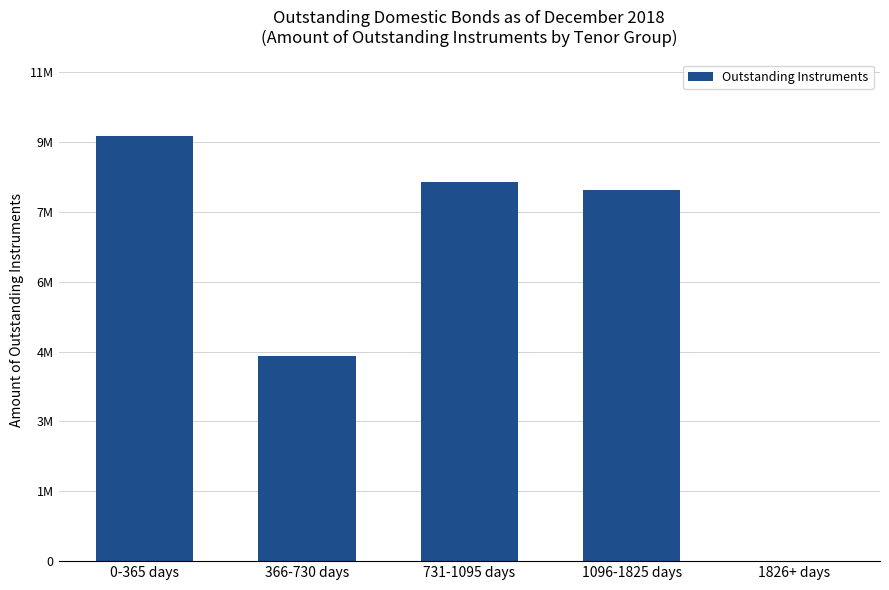

What value does the data have at 1096-1825 days?

8421367